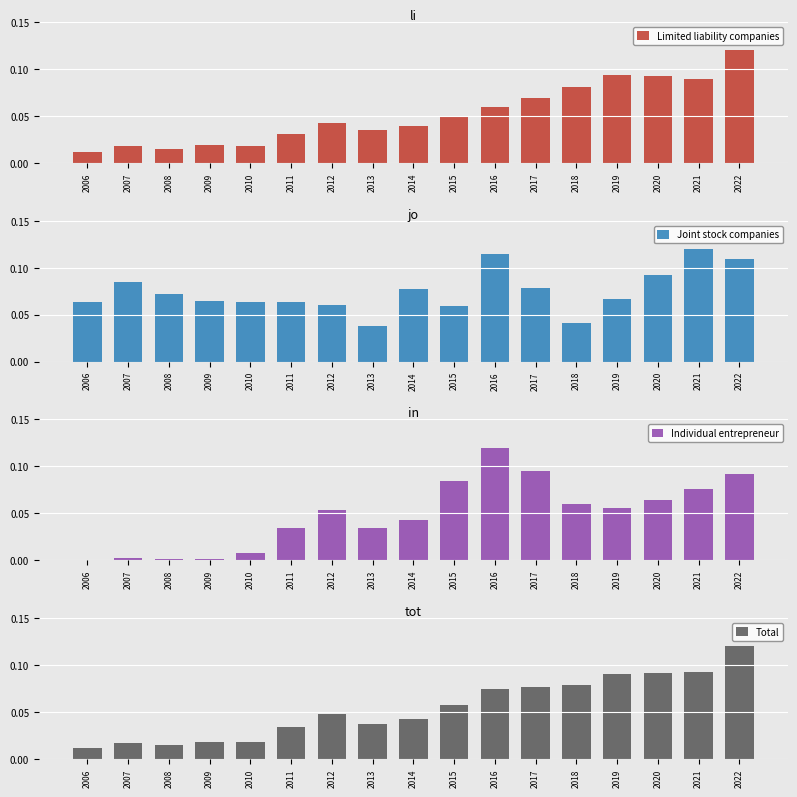

Reading left to right, what are all the values shown in this chart?

Limited liability companies: 2006=0.0	2007=0.0	2008=0.0	2009=0.0	2010=0.0	2011=0.0	2012=0.0	2013=0.0	2014=0.0	2015=0.0	2016=0.1	2017=0.1	2018=0.1	2019=0.1	2020=0.1	2021=0.1	2022=0.1
Joint stock companies: 2006=0.1	2007=0.1	2008=0.1	2009=0.1	2010=0.1	2011=0.1	2012=0.1	2013=0.0	2014=0.1	2015=0.1	2016=0.1	2017=0.1	2018=0.0	2019=0.1	2020=0.1	2021=0.1	2022=0.1
Individual entrepreneur: 2006=0.0	2007=0.0	2008=0.0	2009=0.0	2010=0.0	2011=0.0	2012=0.1	2013=0.0	2014=0.0	2015=0.1	2016=0.1	2017=0.1	2018=0.1	2019=0.1	2020=0.1	2021=0.1	2022=0.1
Total: 2006=0.0	2007=0.0	2008=0.0	2009=0.0	2010=0.0	2011=0.0	2012=0.0	2013=0.0	2014=0.0	2015=0.1	2016=0.1	2017=0.1	2018=0.1	2019=0.1	2020=0.1	2021=0.1	2022=0.1